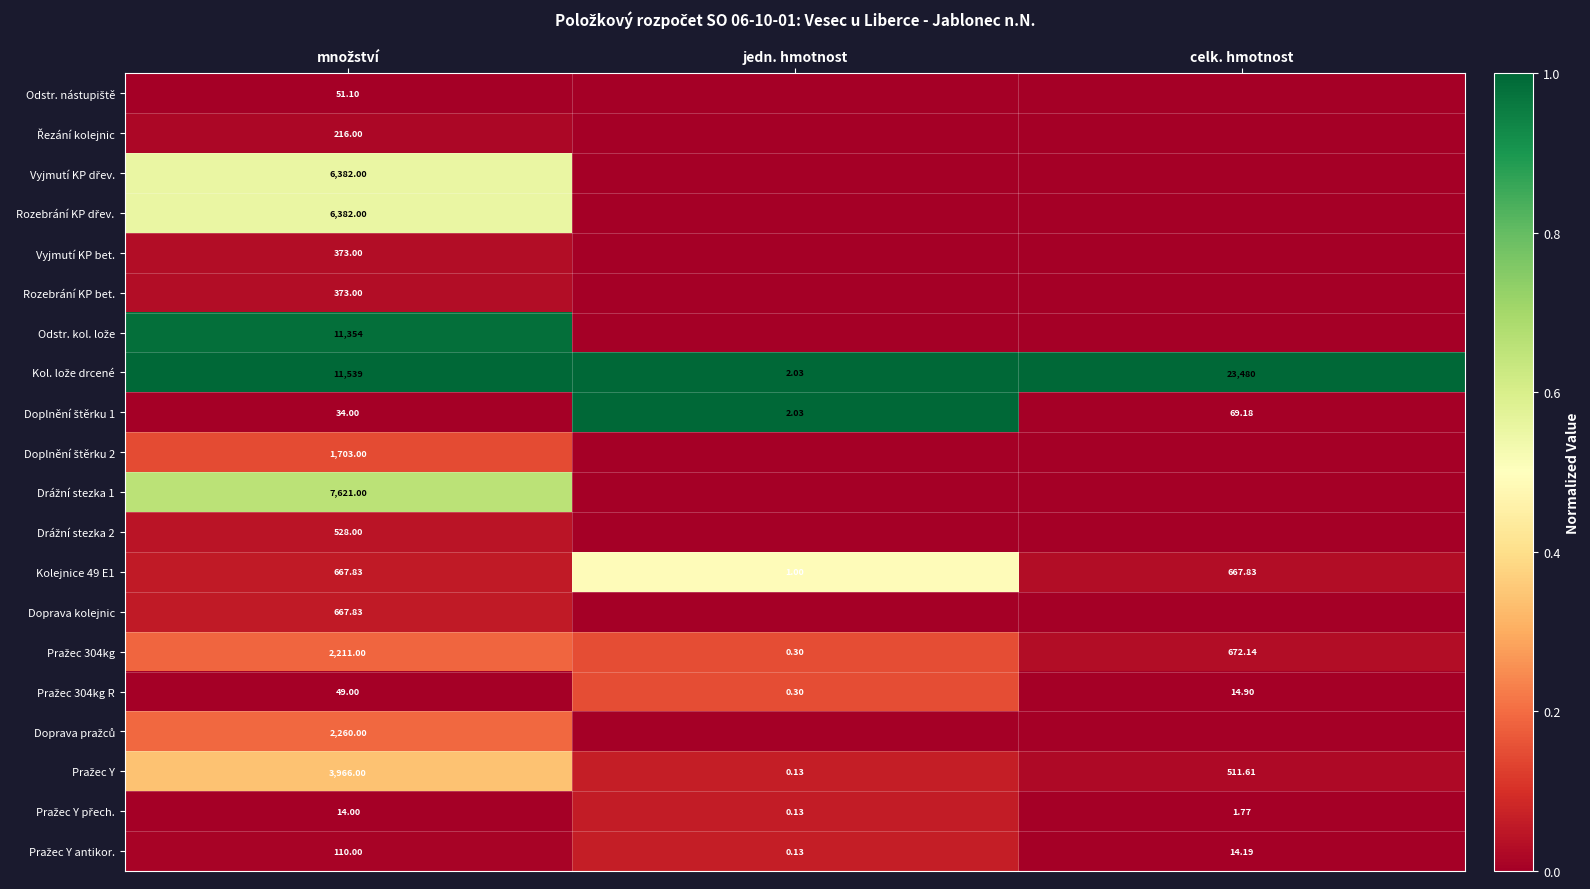

Where is Kolejnice 49 E1 nearest to the value 334?

jedn. hmotnost